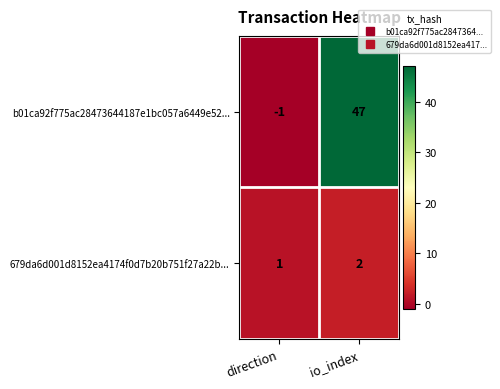

At which category is the sum across all series the highest?

io_index